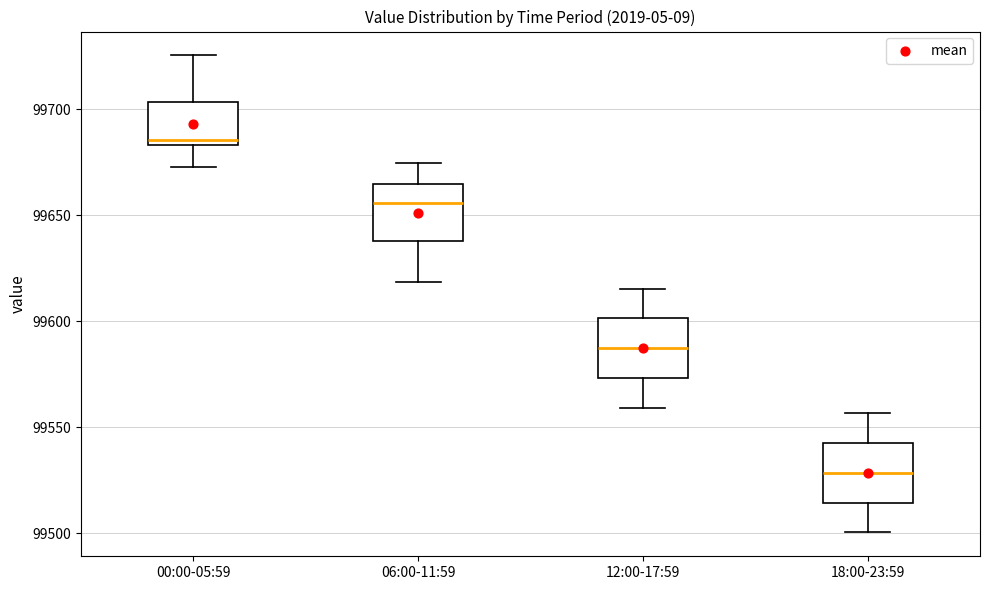

Where does the upper whisker of the box for 00:00-05:59 end on the y-axis? The values are not printed on the chart, so give them approximately, as read against the axis.

99725